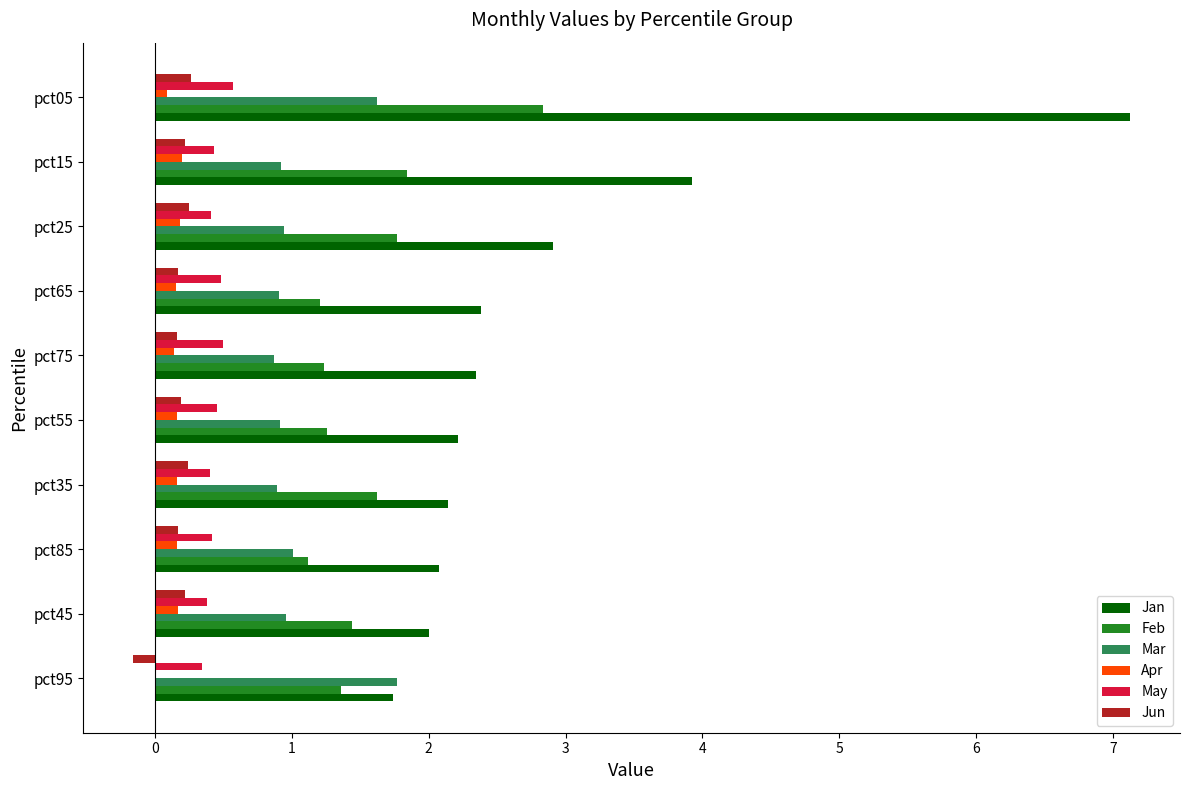

Which series has the largest total across all categories?

Jan